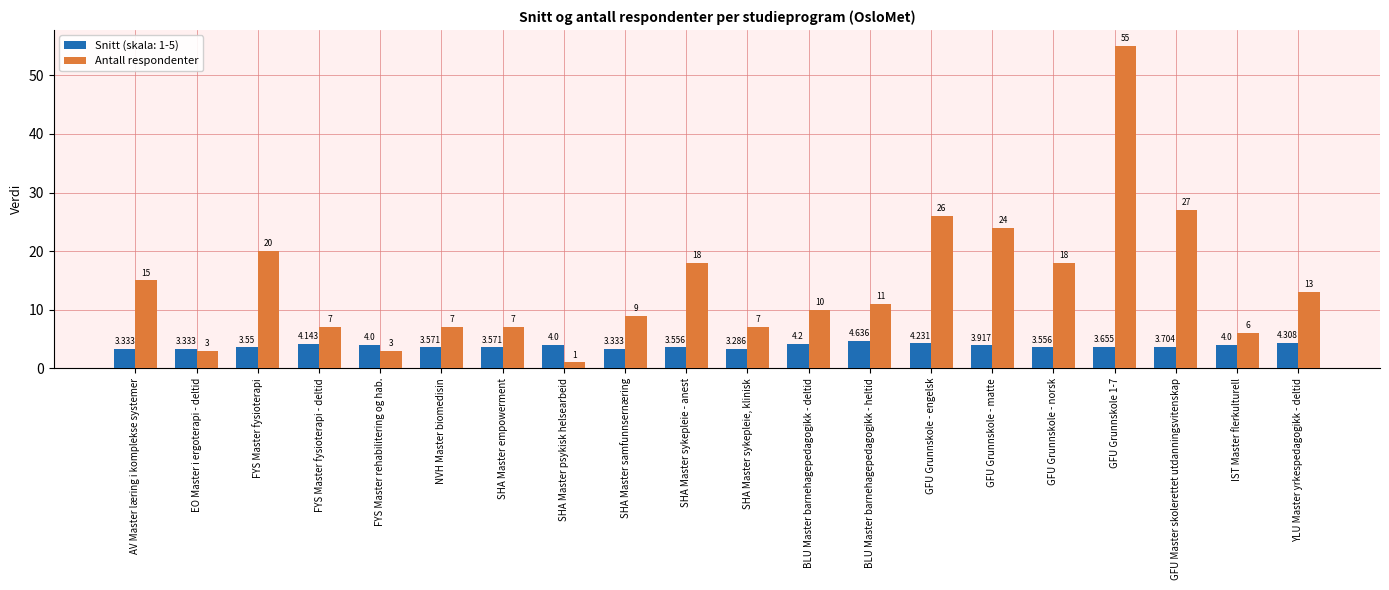

At which category does the chart reach its minimum across all series?

SHA Master psykisk helsearbeid